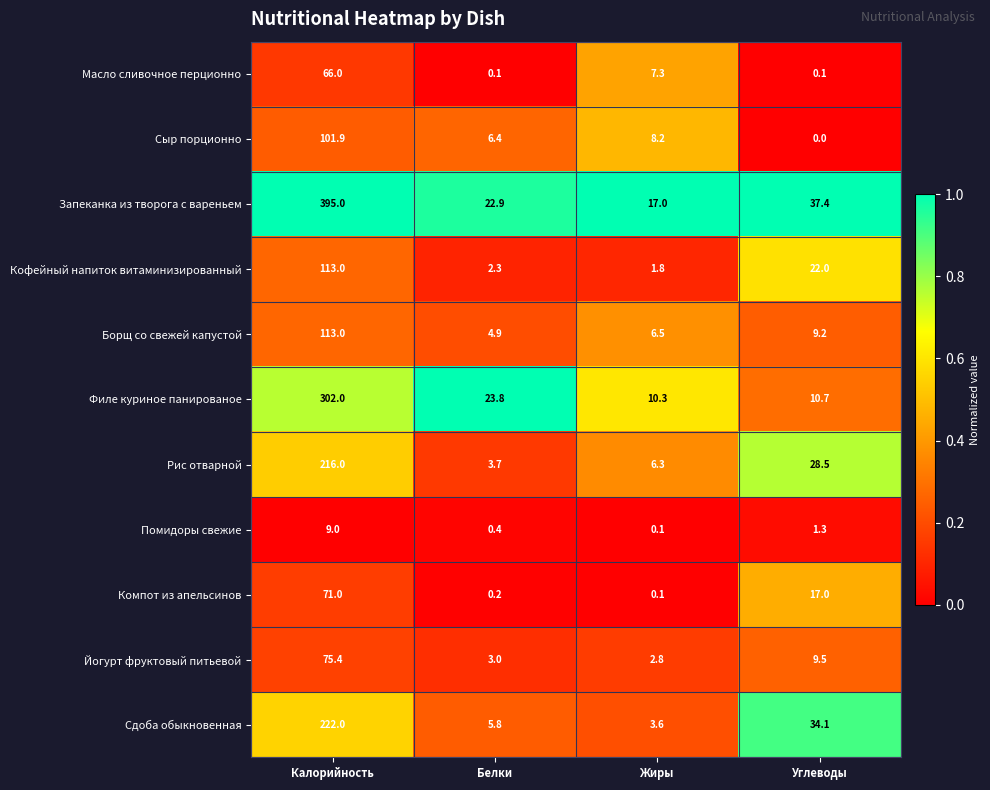

What is the difference between the maximum and minimum values in the Кофейный напиток витаминизированный series?

111.2